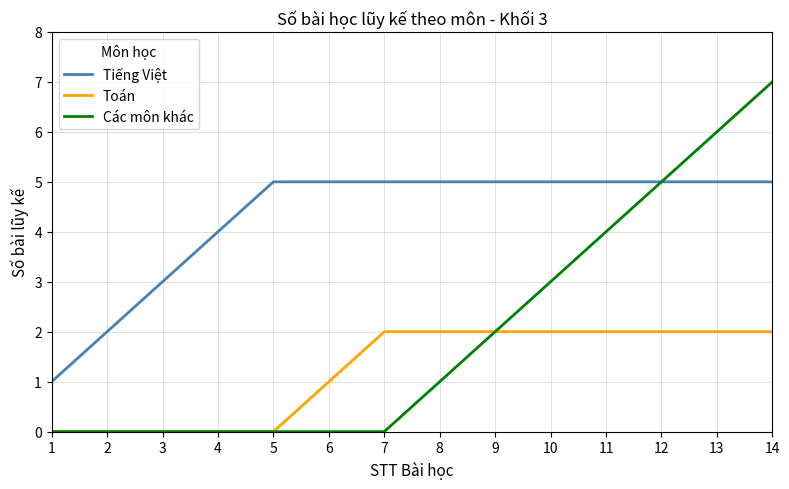

How many distinct data groups are displayed?

3